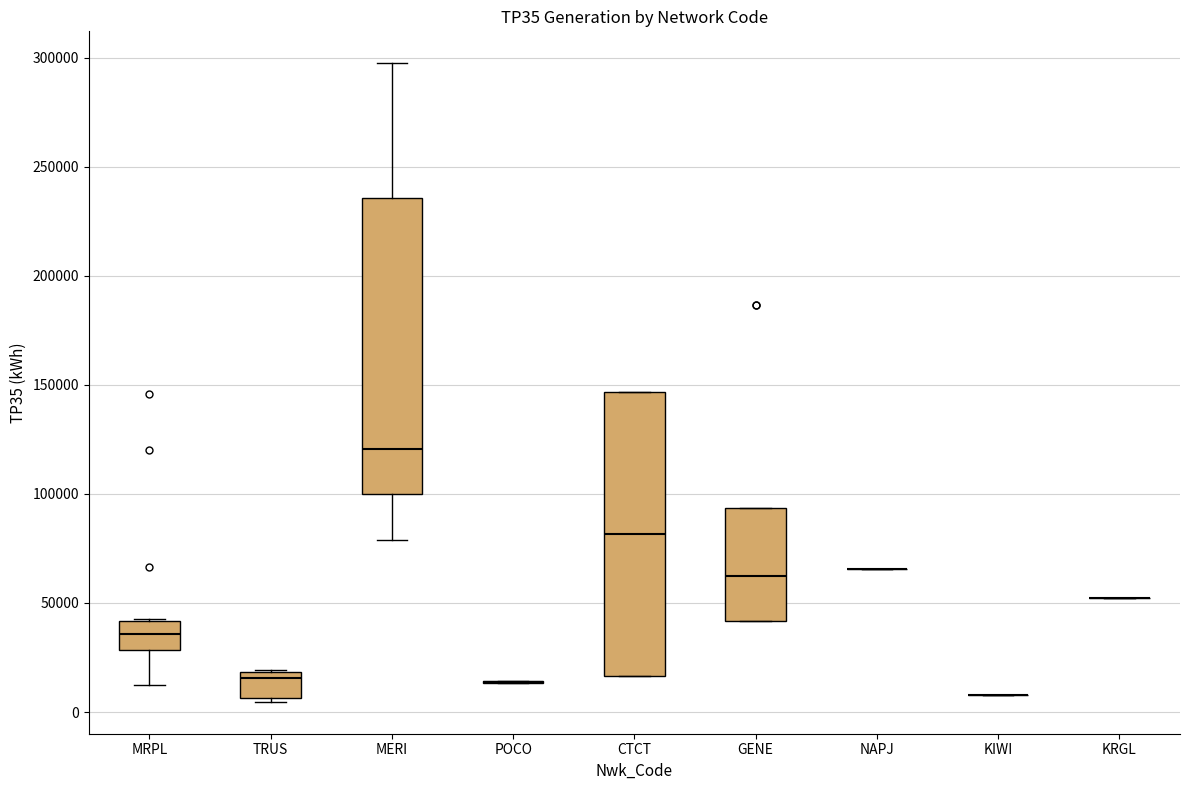

Reading left to right, transcribe this box plot: for each box, give where its median line is, the range the box spans, and where its two whiskers end, as read against the y-axis. The values are not printed on the chart, so give them approximately, as read against the axis.

MRPL: median 35000, box 30000 to 40000, whiskers 10000 to 40000
TRUS: median 15000, box 5000 to 20000, whiskers 5000 (just below the box's lower edge) to 20000
MERI: median 120000, box 100000 to 235000, whiskers 80000 to 295000
POCO: box collapsed to a line at 15000, whiskers 15000 to 15000
CTCT: median 80000, box 15000 to 145000, whiskers 15000 to 145000
GENE: median 60000, box 40000 to 95000, whiskers 40000 to 95000
NAPJ: box collapsed to a line at 65000, whiskers 65000 to 65000
KIWI: box collapsed to a line at 10000, whiskers 10000 to 10000
KRGL: box collapsed to a line at 50000, whiskers 50000 to 50000